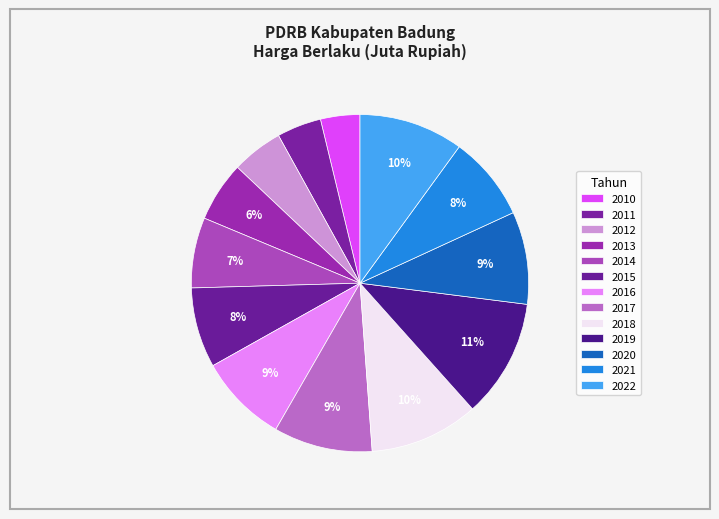

To the nearest percent, what is the combined percentage of 2016 and 2013?

14%